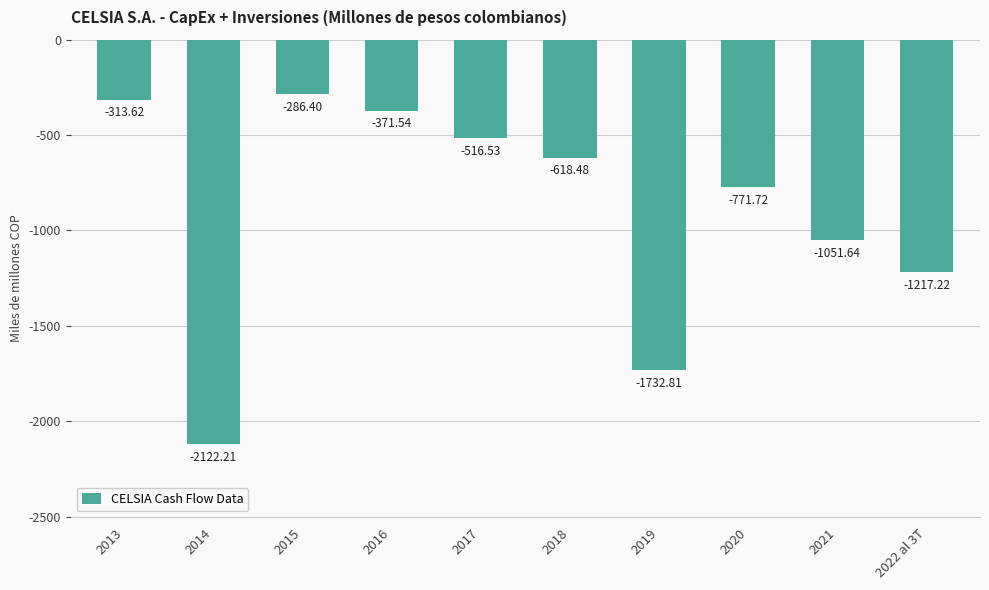

What is the average value?

-900218.2